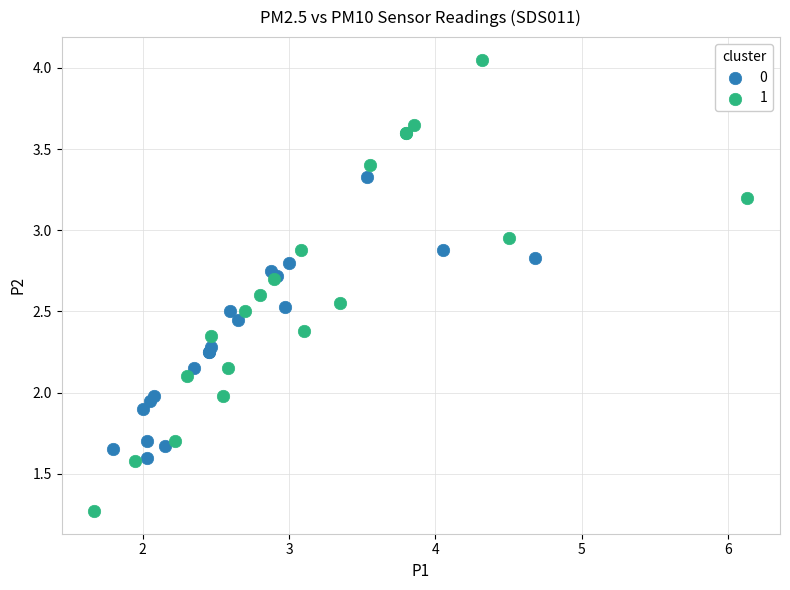

What are all the series names shown in the legend?

0, 1